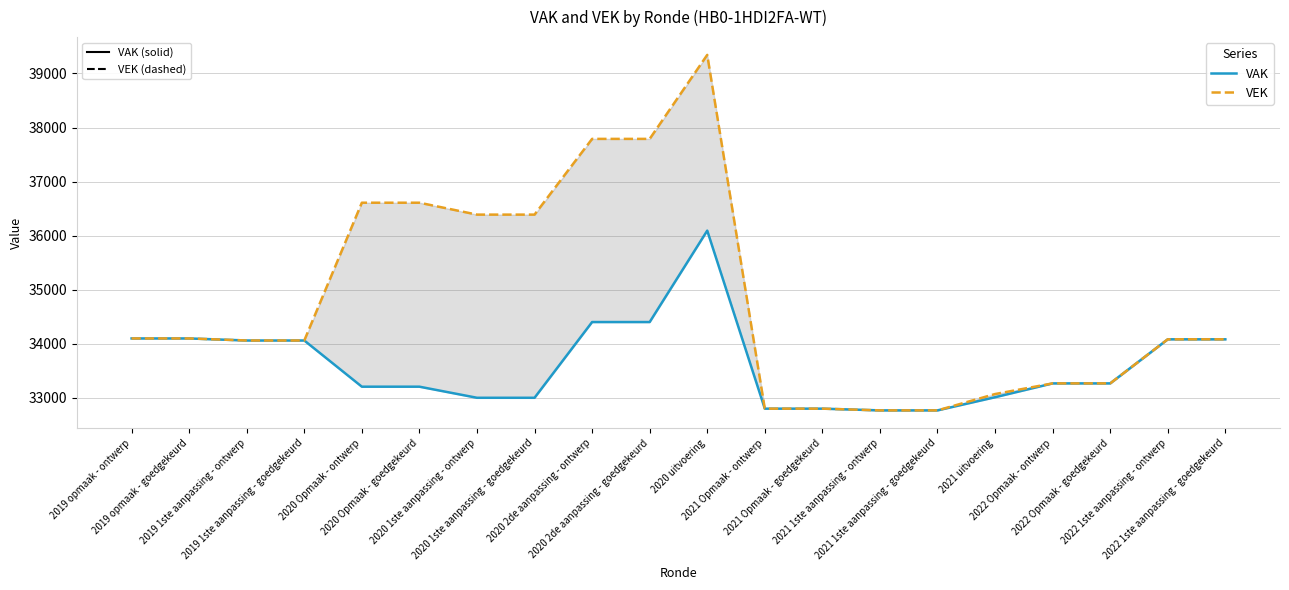

How many interior local peaks does the VEK series have?

1